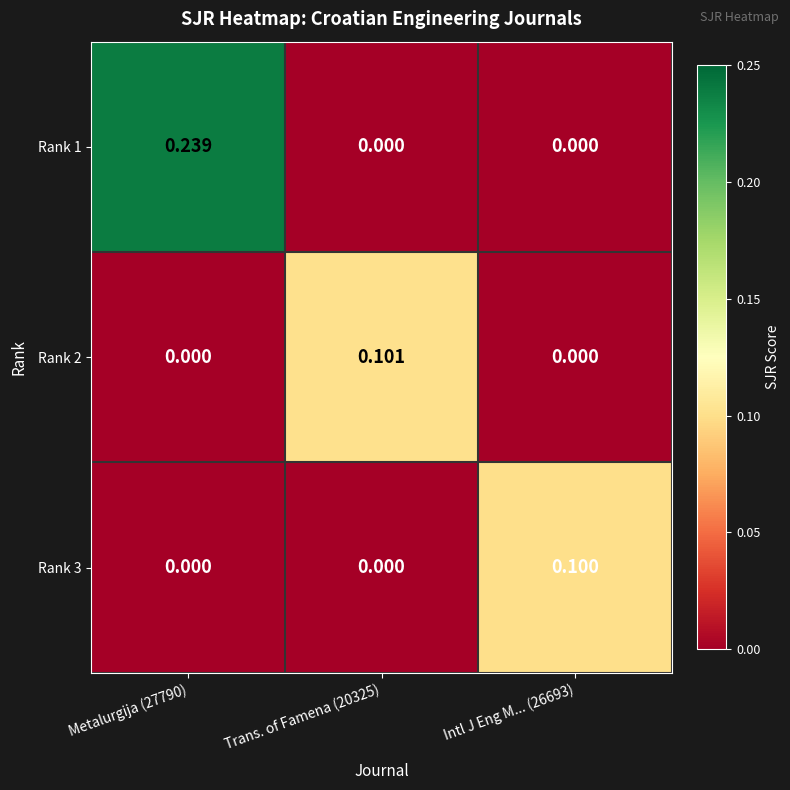

Is the value of Rank 1 at Metalurgija (27790) greater than the value of Rank 2 at Metalurgija (27790)?

Yes